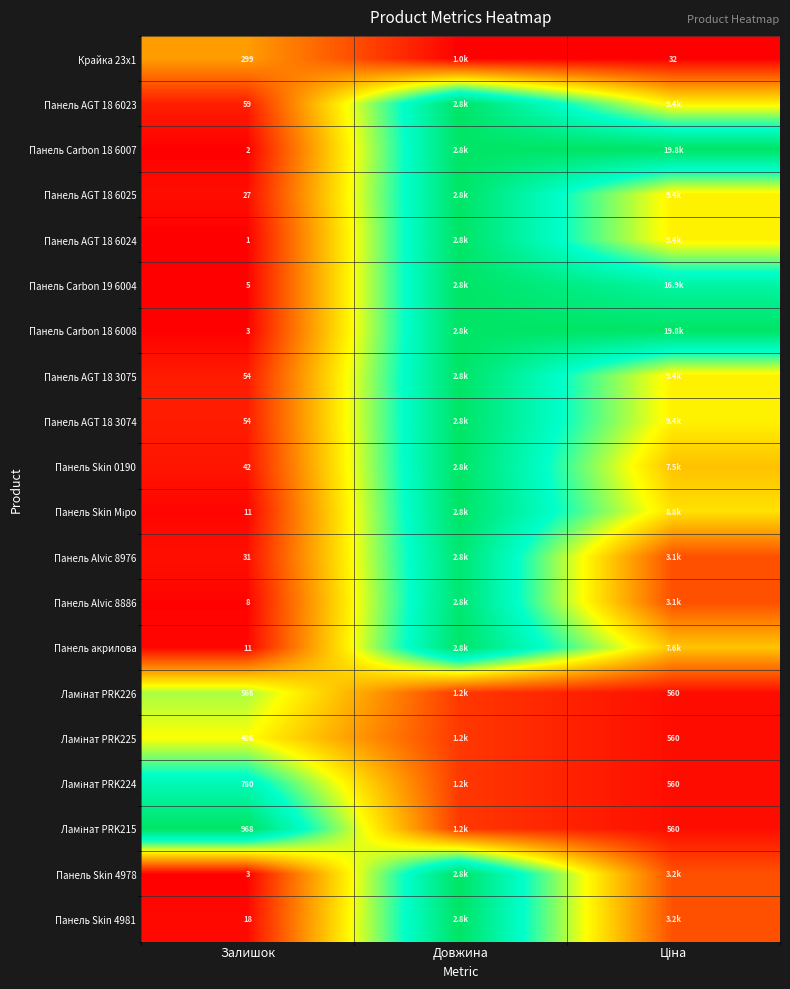

At which label is Ламінат PRK215 closest to 0?

Ціна